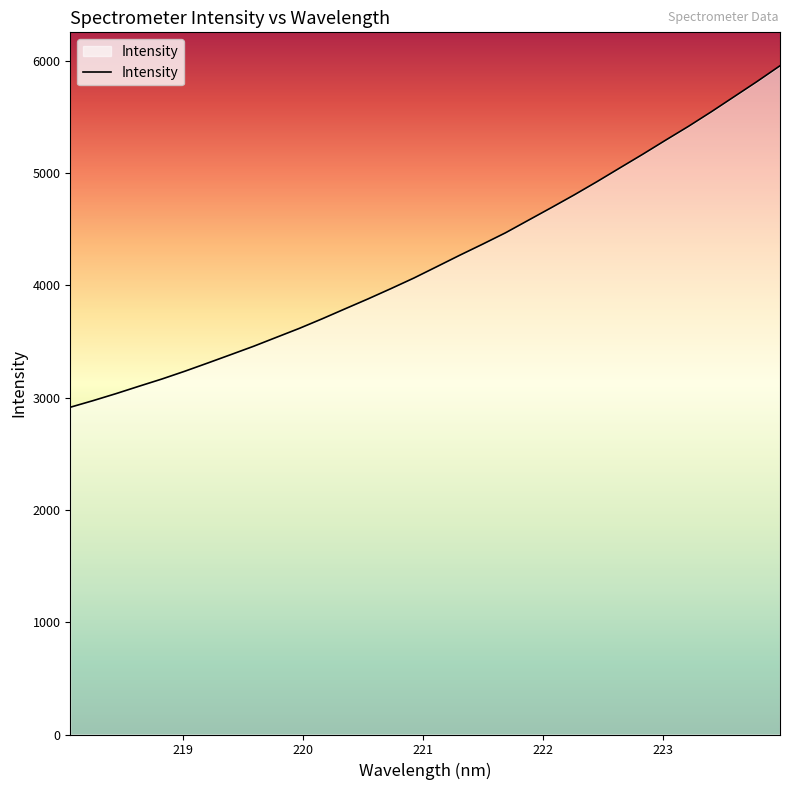

What is the minimum value shown in the chart?

2914.5